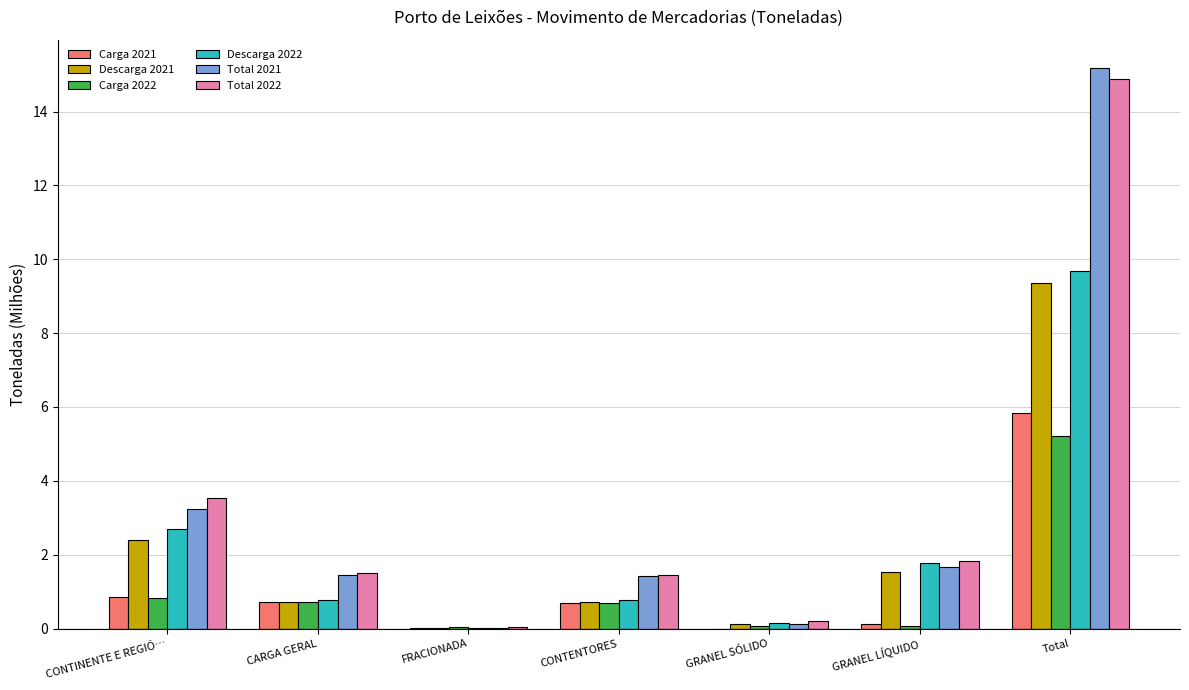

Which series has the largest range (max minus min)?

Total 2021